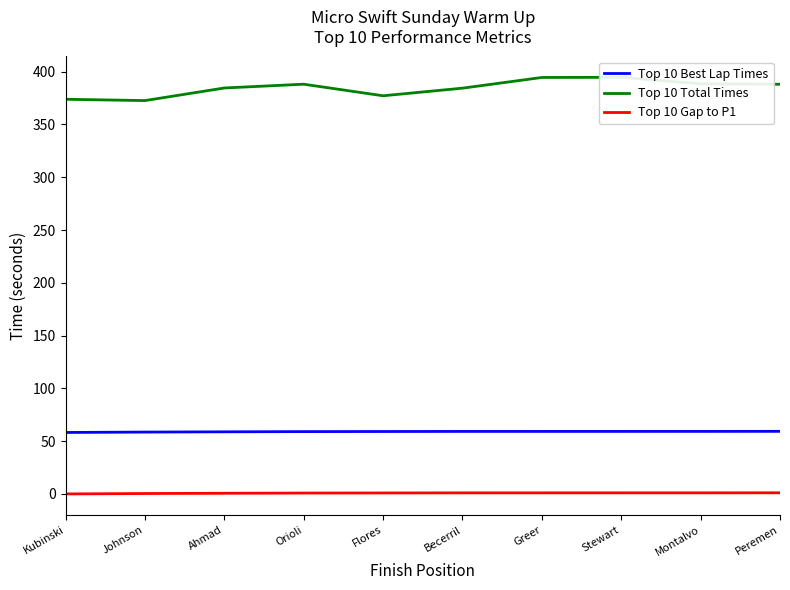

Reading right to left, list all the values displayed in this chart.

Top 10 Best Lap Times: 59.3	59.2	59.2	59.2	59.2	59.1	59.0	58.8	58.6	58.2
Top 10 Total Times: 388.1	388.6	394.7	394.5	384.4	377.2	388.2	384.6	372.6	373.9
Top 10 Gap to P1: 1.1	1.0	1.0	1.0	1.0	0.9	0.8	0.6	0.4	0.0